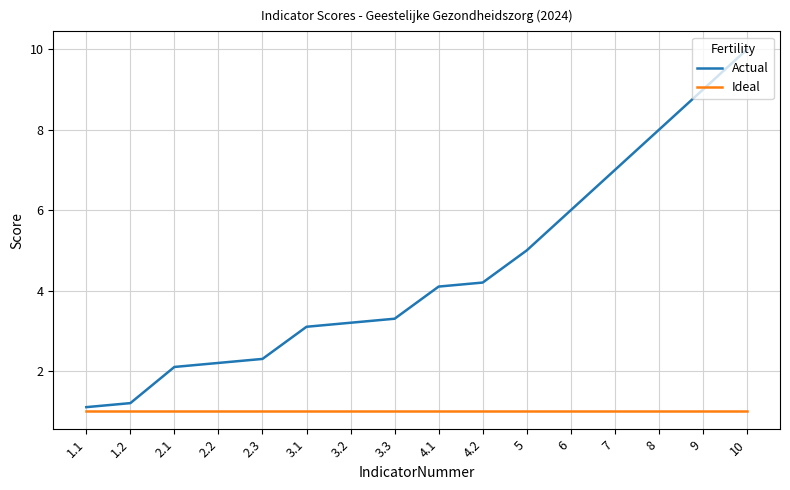

At which label does Actual first exceed 4?

4.1